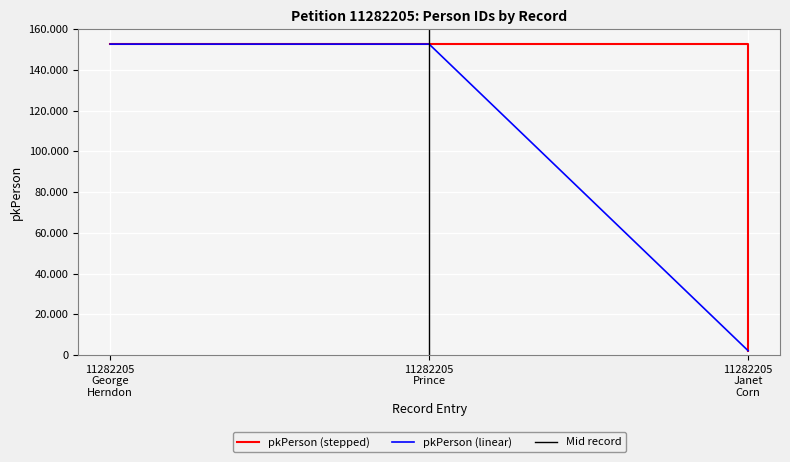

Where does the data first go above 152729?

11282205 Prince